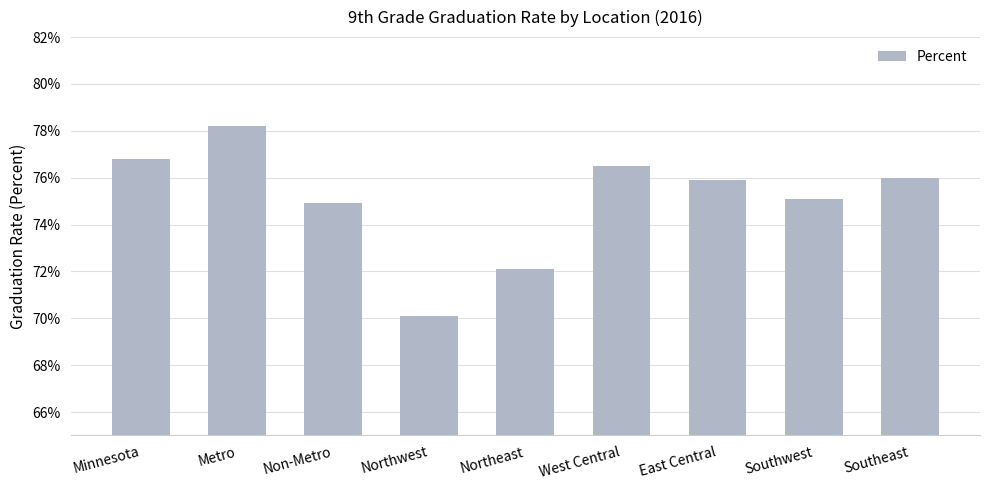

What position from the right is Northeast?

5